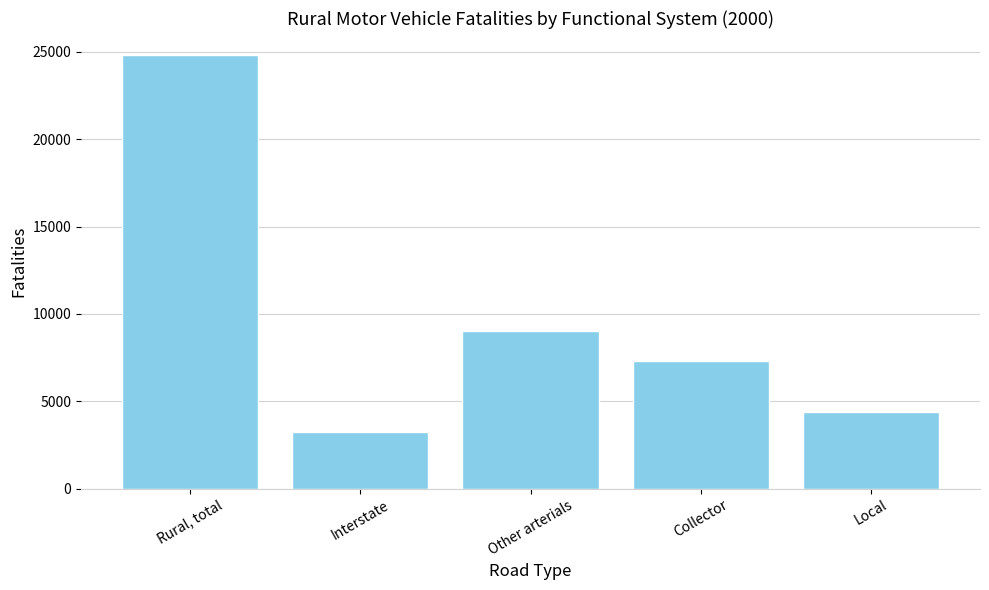

What is the value of the 1st bar from the left?

24838